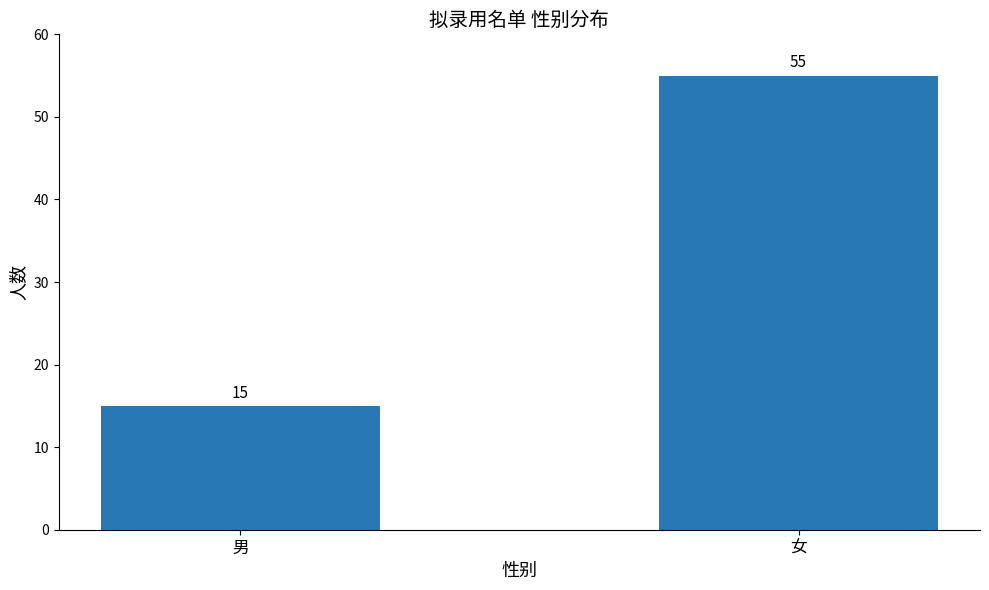

Reading right to left, what are all the values shown in this chart?

55	15